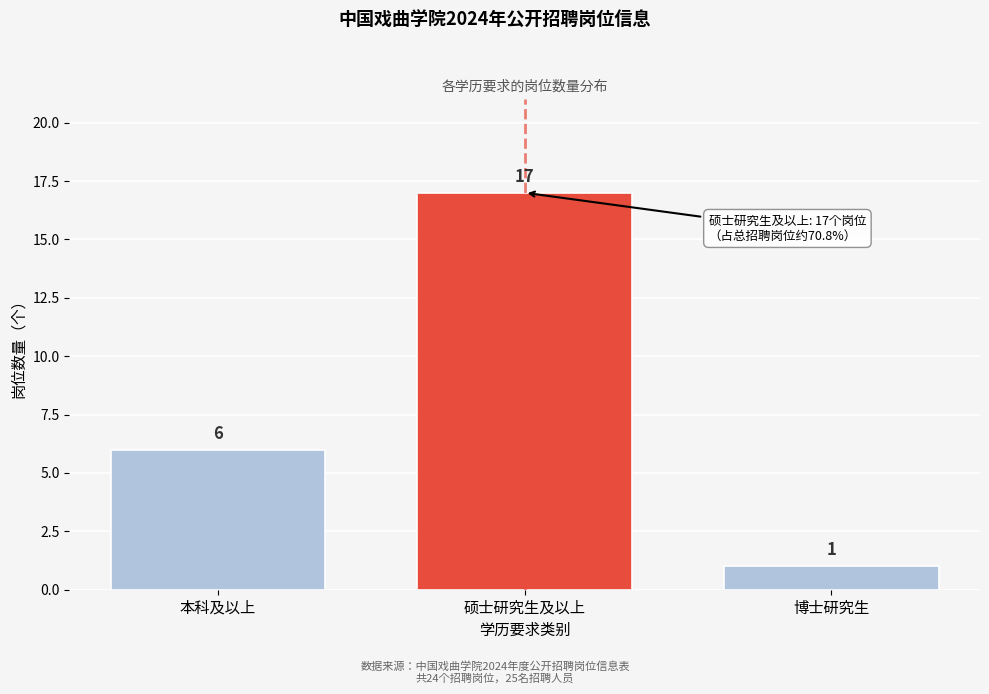

Reading left to right, what are all the values shown in this chart?

6	17	1